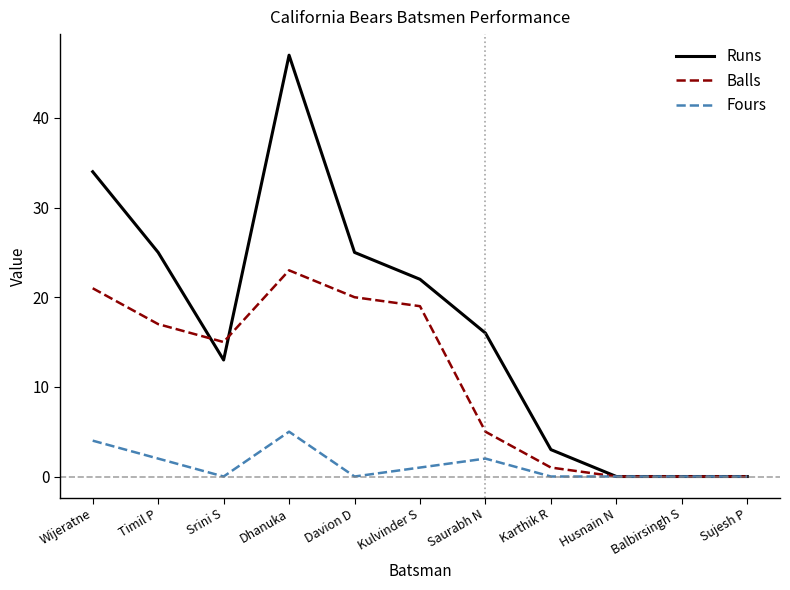

At which category is the sum across all series the highest?

Dhanuka